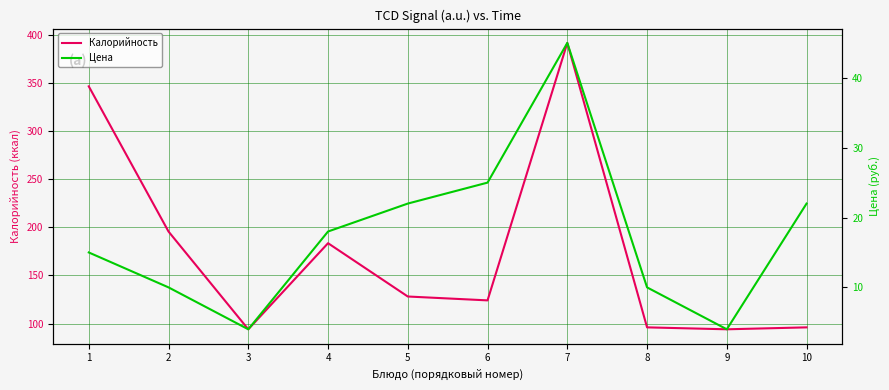

What is the minimum value for Цена?

4.0